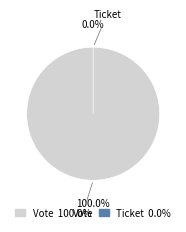

Is there any slice that represents more than half of the pie?

Yes